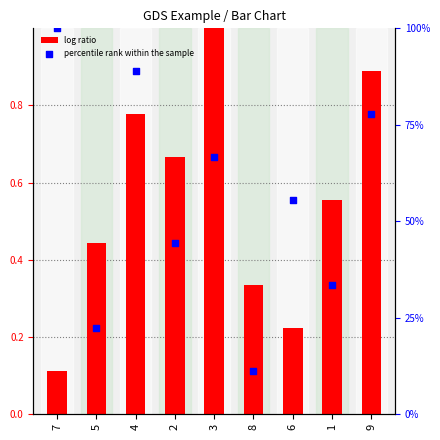

At which category is the sum across all series the highest?

7